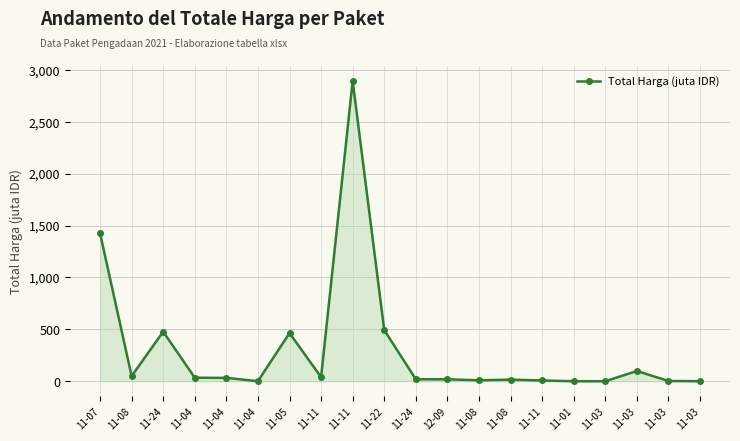

Count the number of data series in this chart.

1